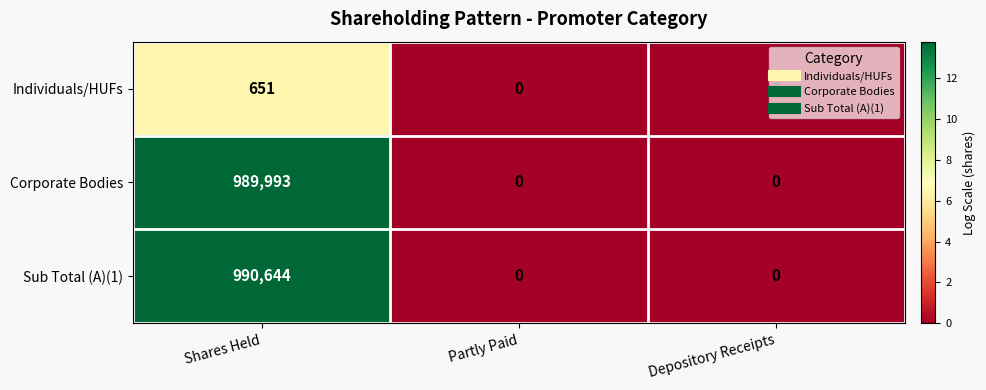

What is the sum of all Individuals/HUFs values?

651